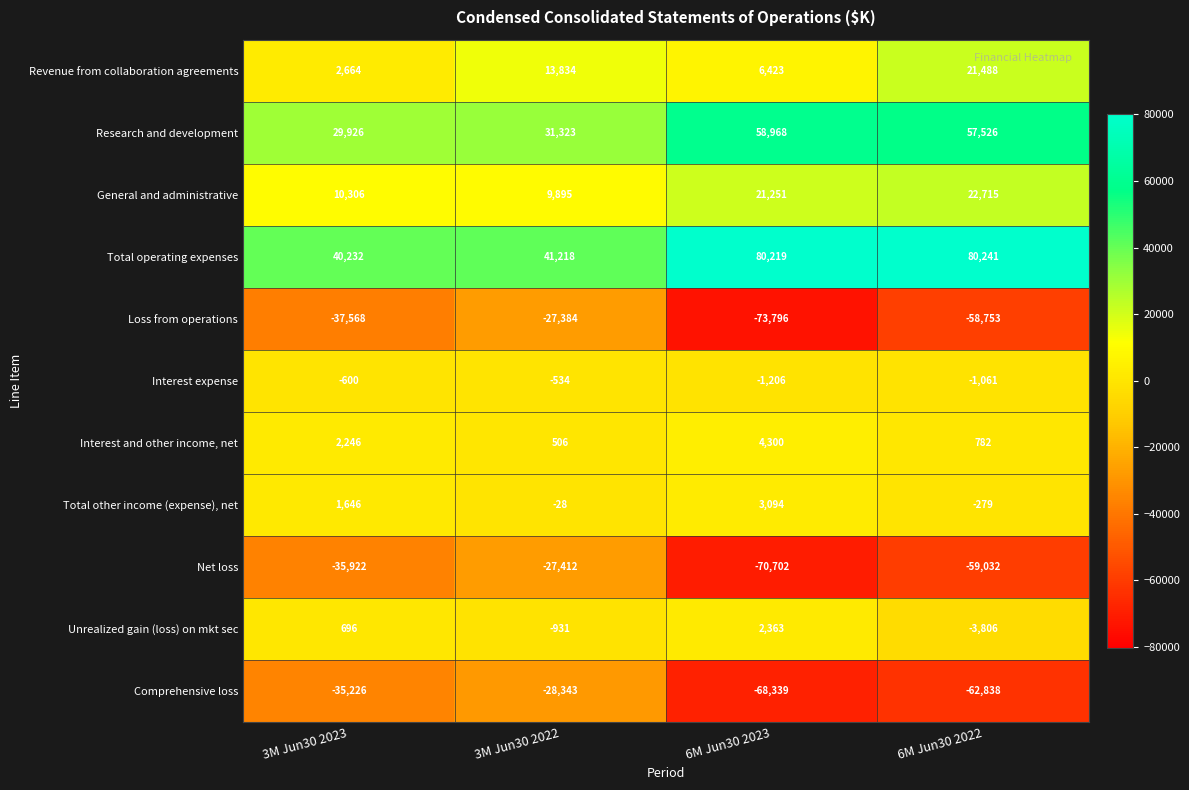

Which category has the highest value across all series?

6M Jun30 2022